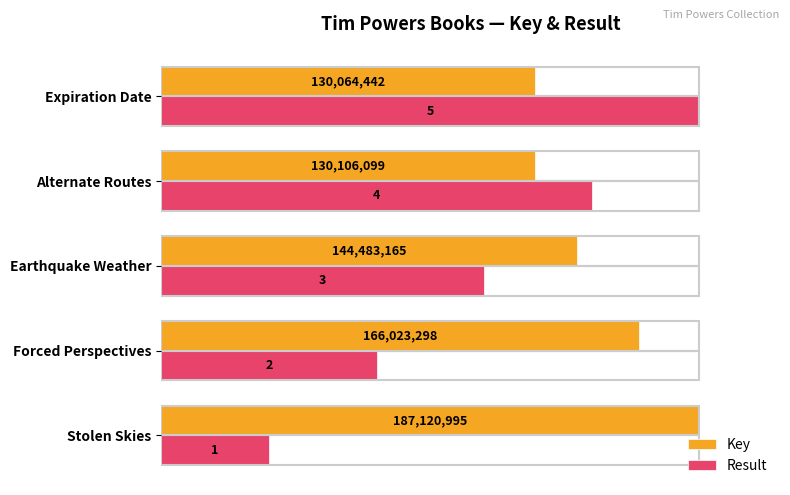

What are all the series names shown in the legend?

Key, Result